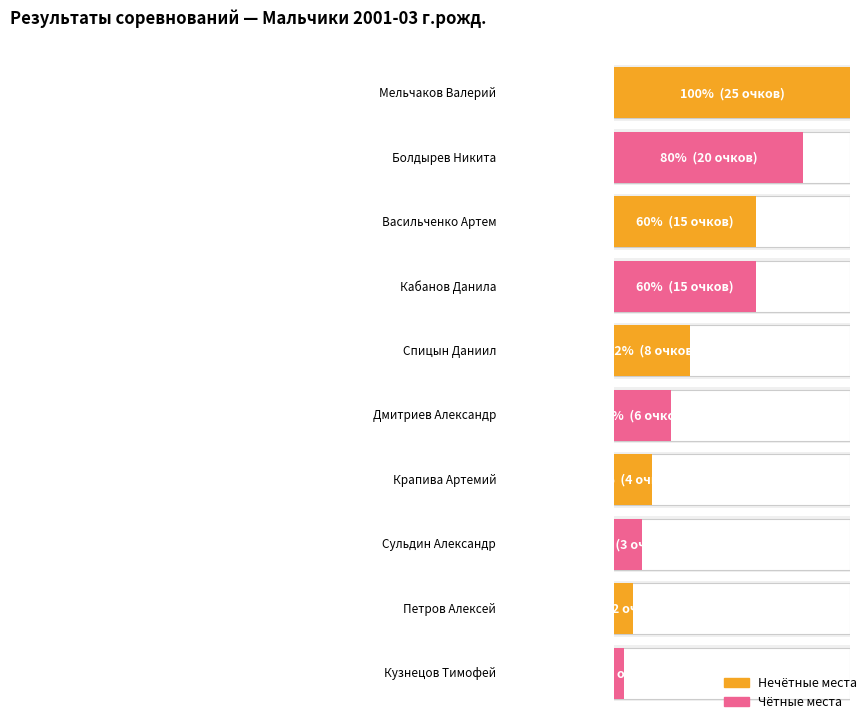

What is the change in value from Кабанов Данила to Спицын Даниил?

-7